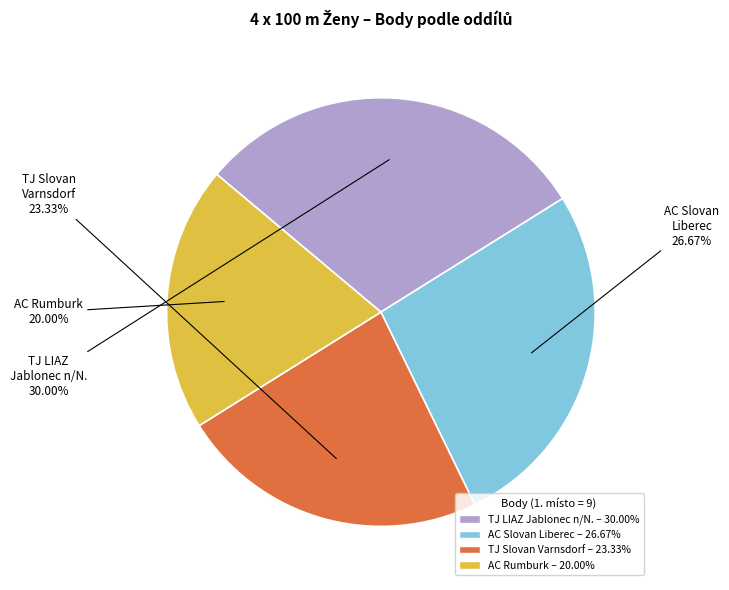

Does any single category account for the majority?

No